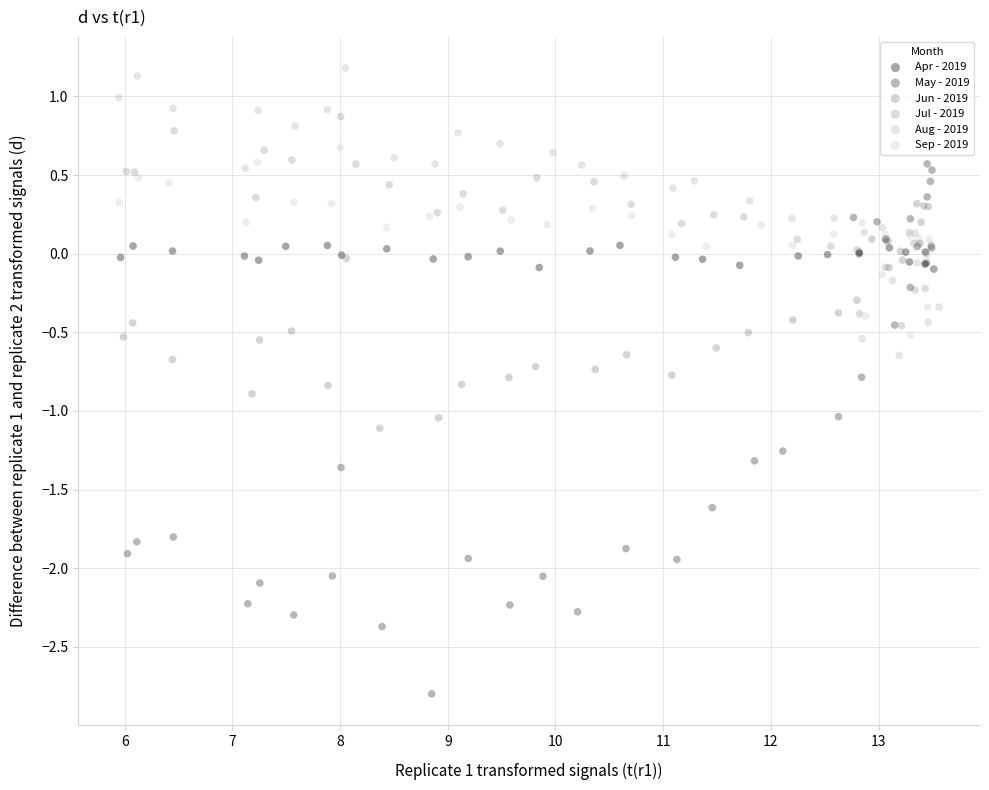

Which series has the largest Y range (max minus min)?

May - 2019